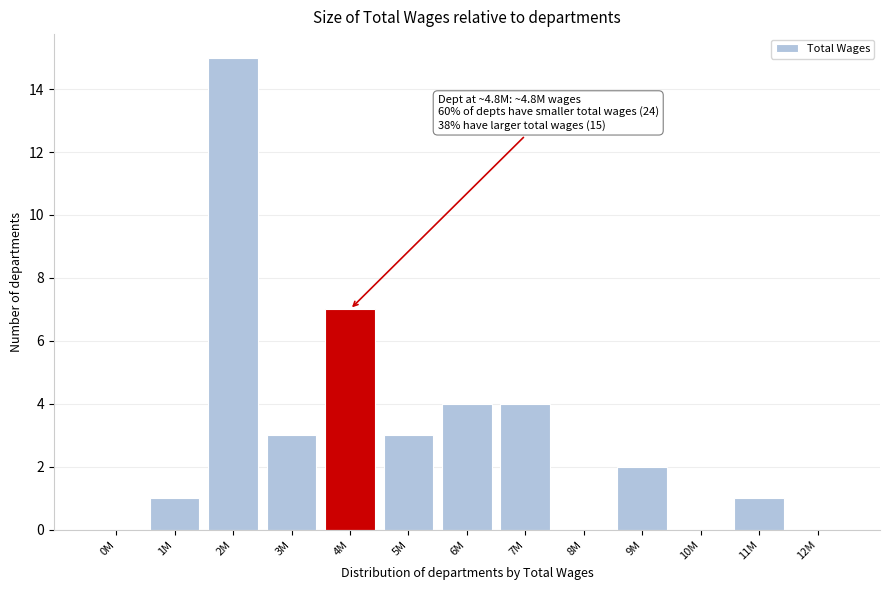

Reading left to right, list all the values displayed in this chart.

0M=0	1M=1	2M=15	3M=3	4M=7	5M=3	6M=4	7M=4	8M=0	9M=2	10M=0	11M=1	12M=0